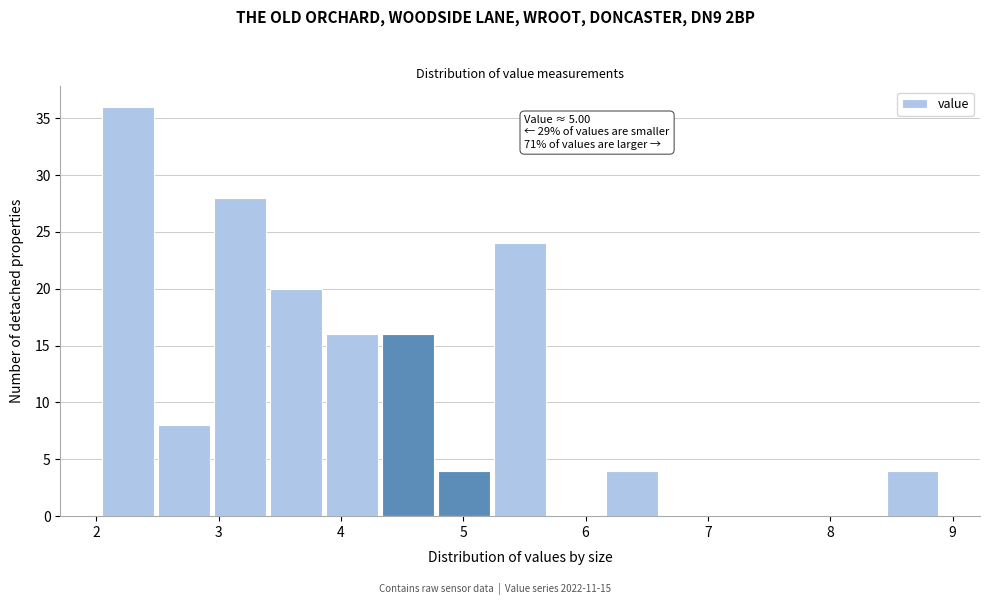

Over which range of the x-axis is the bar tallest?

2.0 to 2.5